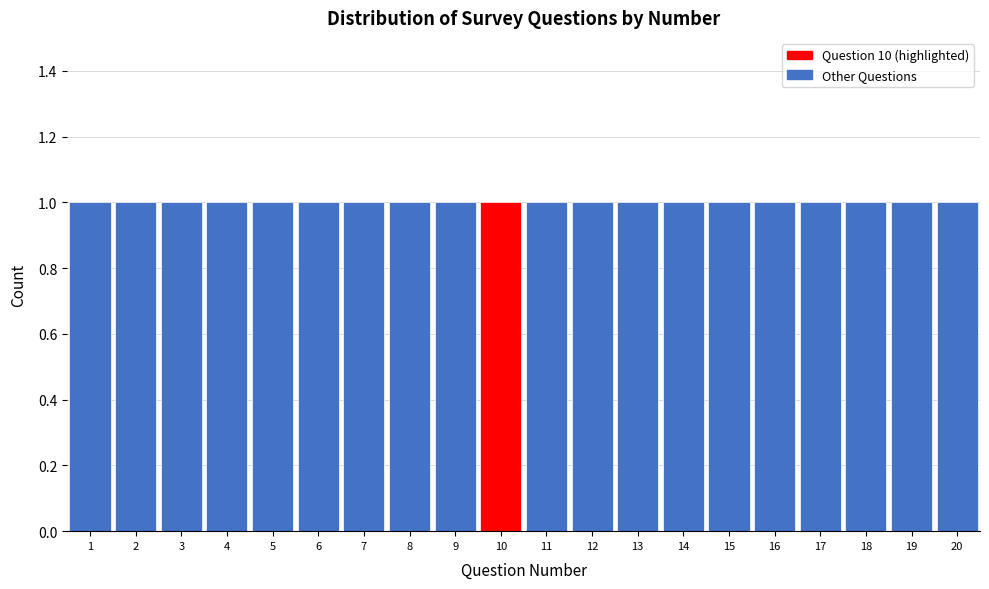

What is the height of the bar covering 5.5 to 6.5 on the x-axis? The values are not printed on the chart, so give them approximately, as read against the axis.

1